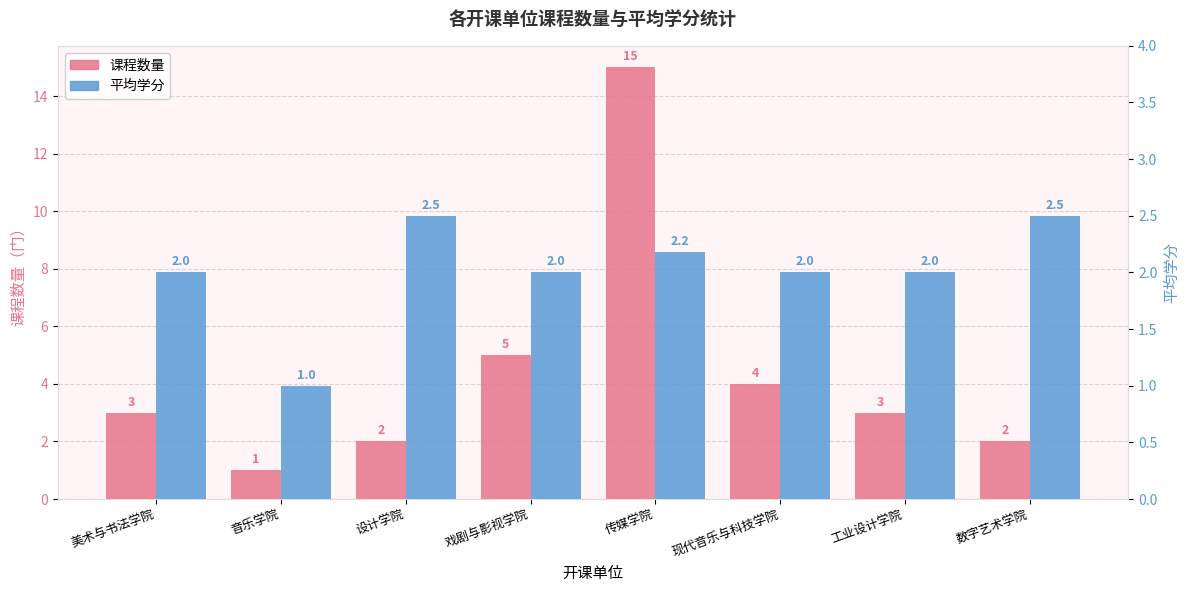

What is the total value across all series at 美术与书法学院?

5.0